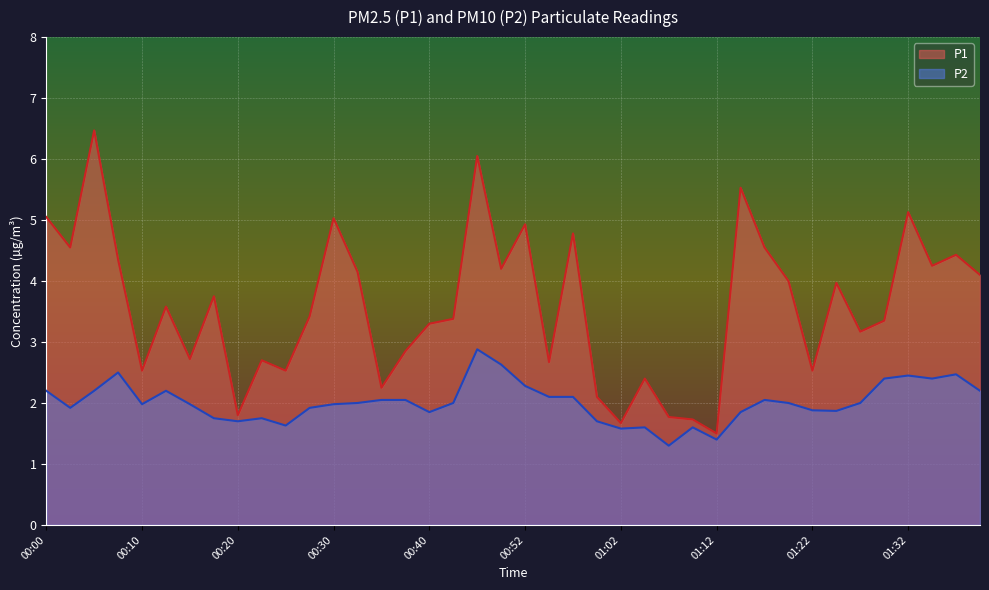

What is the spread (max minus min) of values at 00:50?

1.6